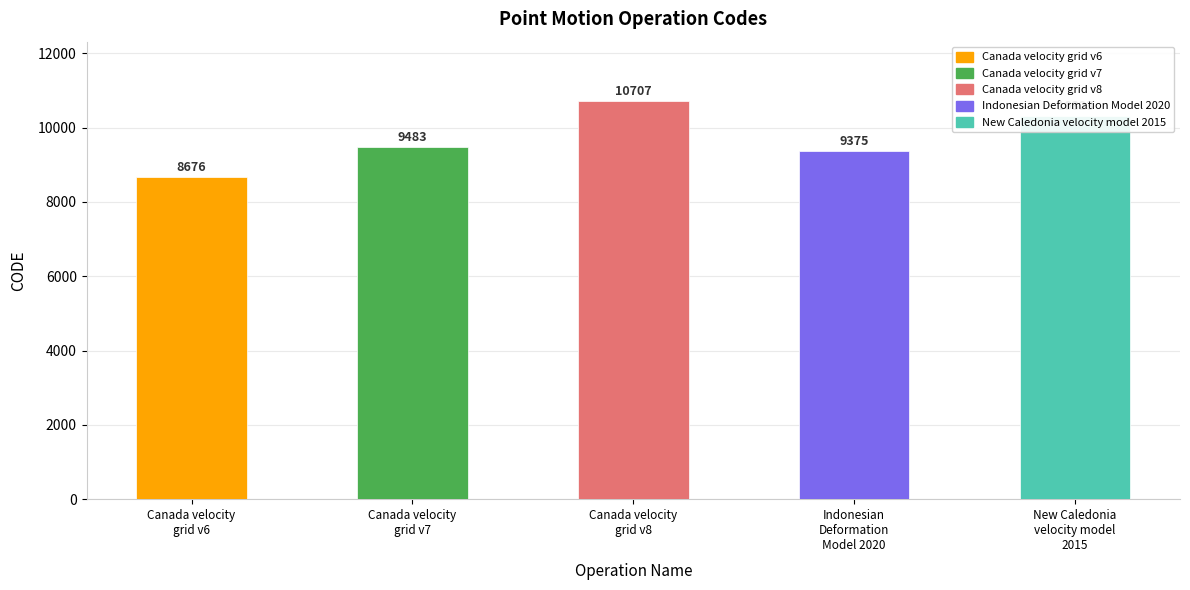

At which category does the chart reach its minimum across all series?

Canada velocity
grid v6